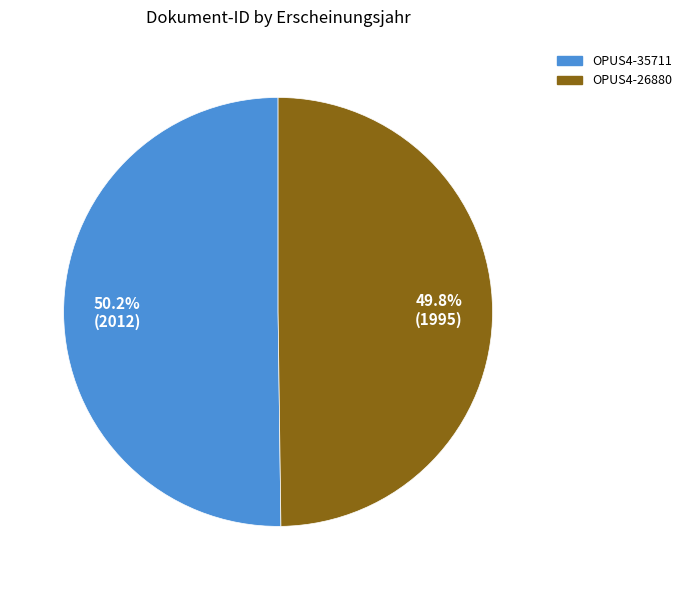

True or false: OPUS4-35711 accounts for 50% of the total.

True